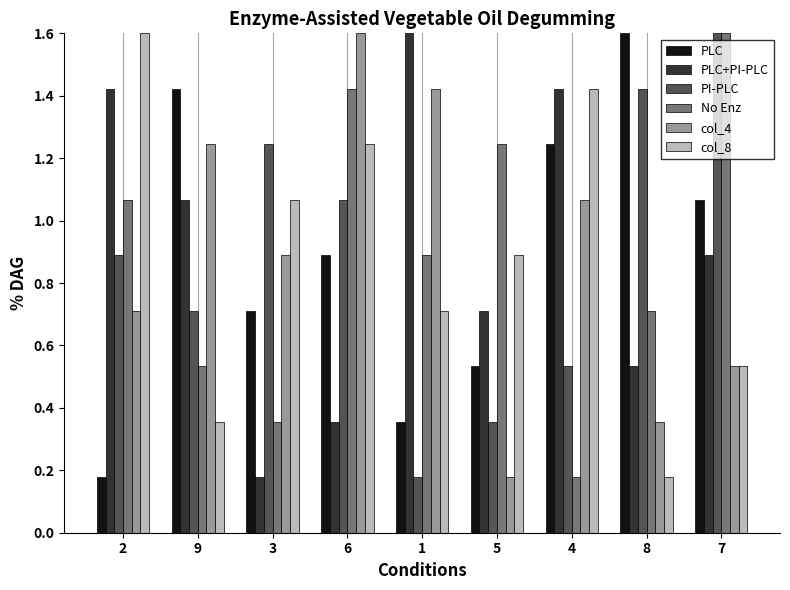

What is the total value across all series at 7?

6.2